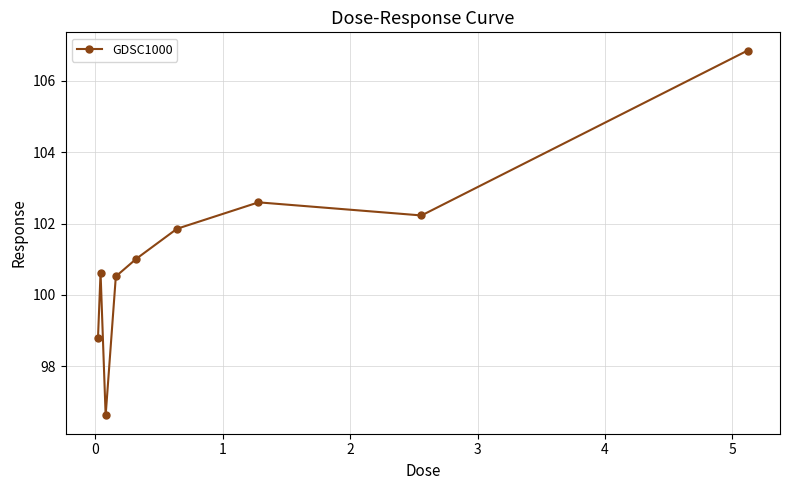

Reading left to right, extract all data points from this chart.

98.8	100.6	96.6	100.5	101.0	101.9	102.6	102.2	106.8